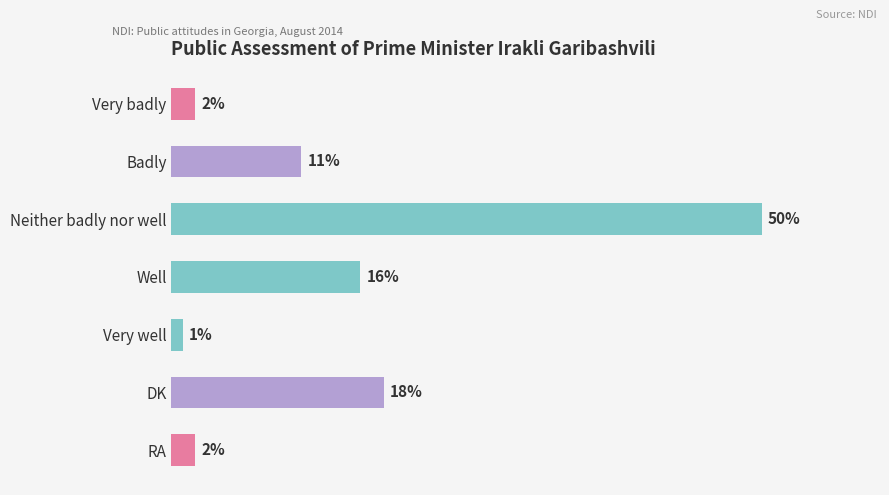

Which category has the highest value across all series?

Neither badly nor well